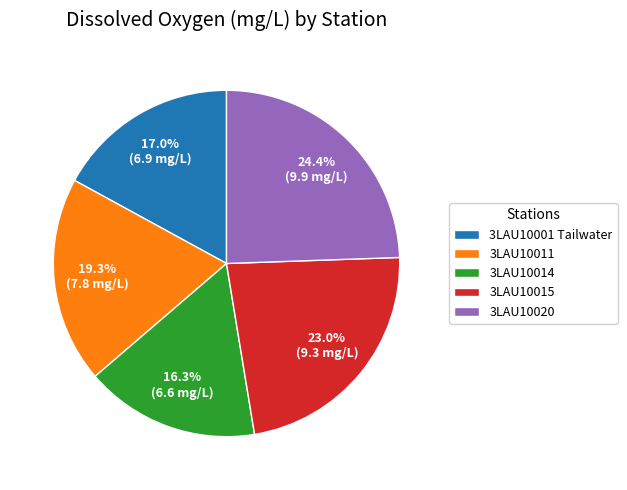

What percentage is the 3LAU10015 slice, to the nearest percent?

23%